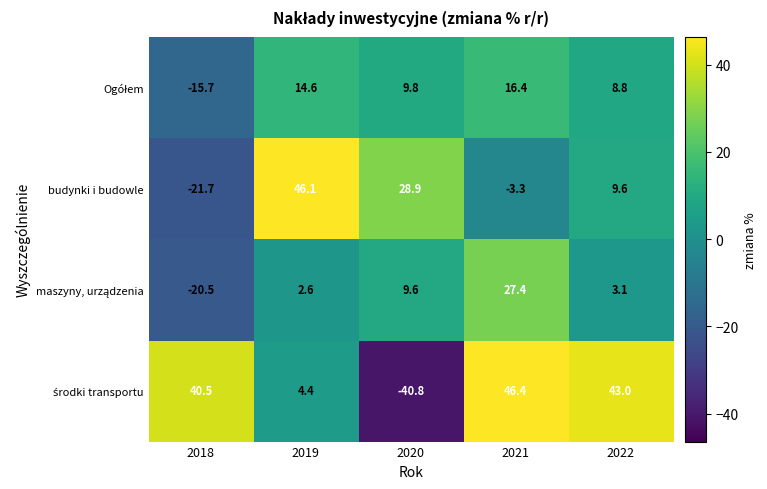

How many values in the budynki i budowle series exceed 9?

3